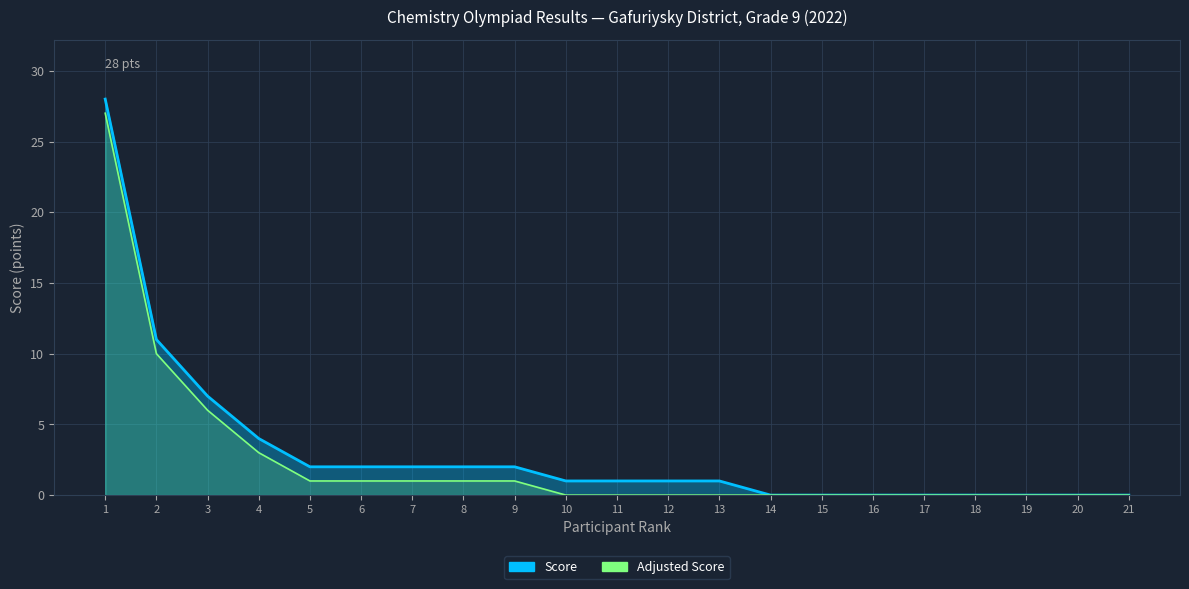

What is the greatest value displayed?

28